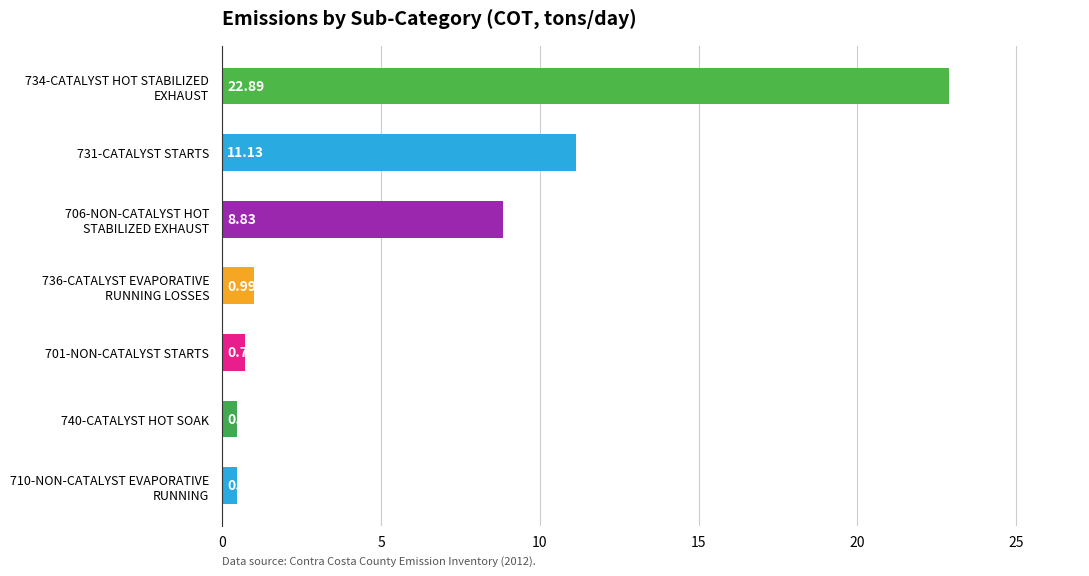

How many series are shown in this chart?

1